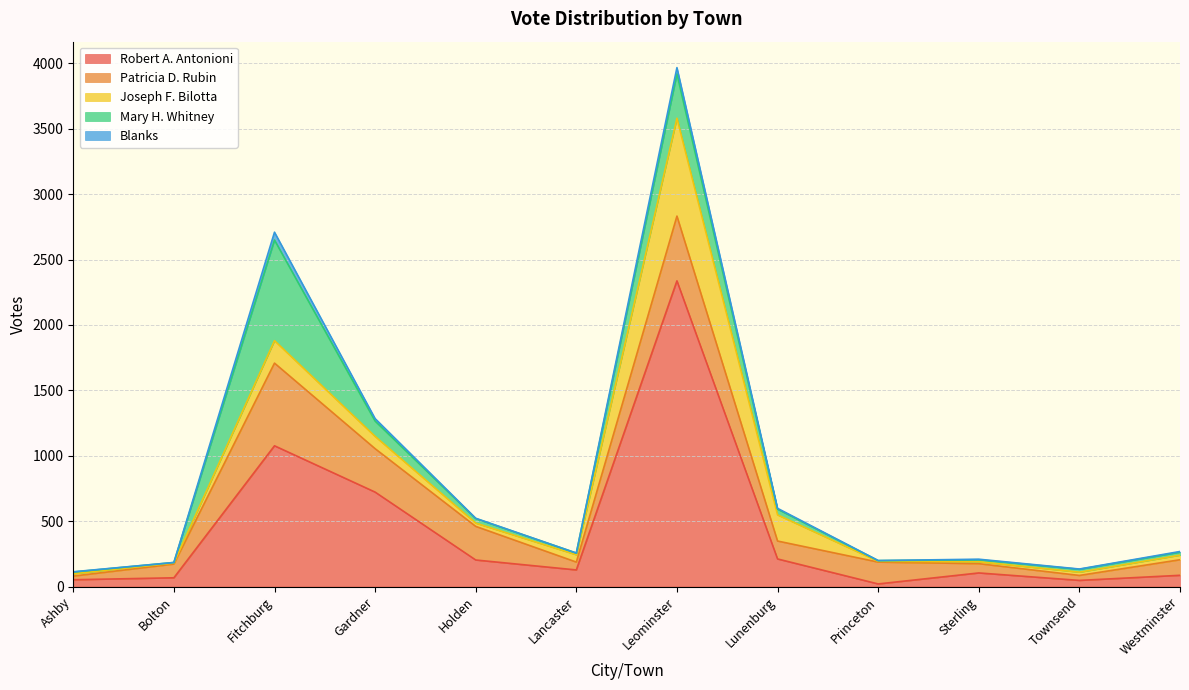

What is the greatest value displayed?

2337